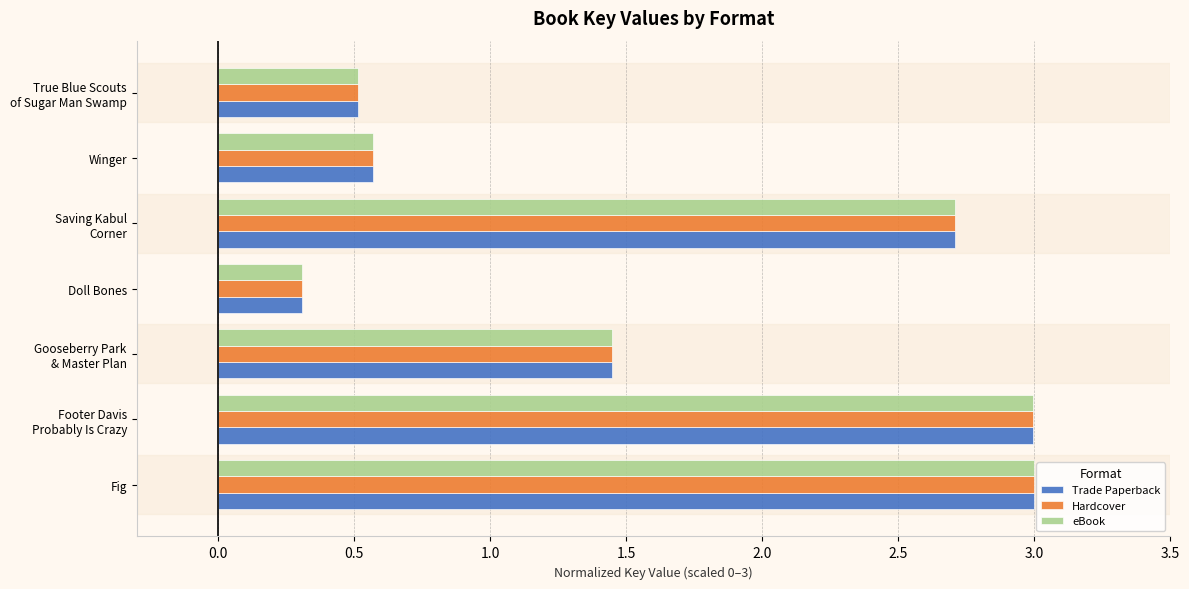

What is the sum of all eBook values?

11.5